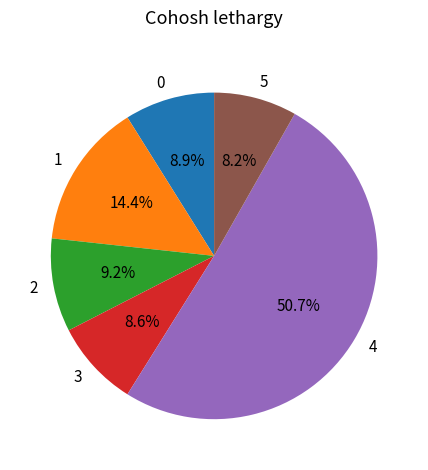

Count the number of slices in the pie.

6